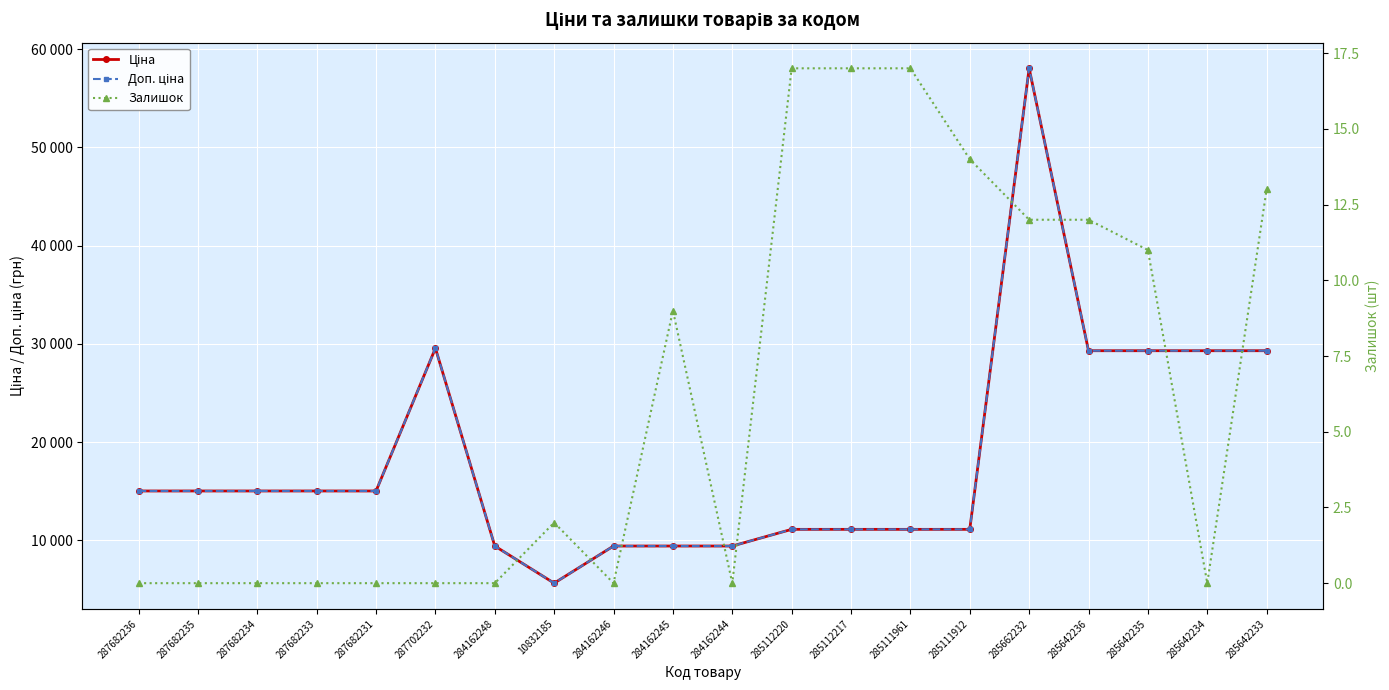

How many data points in Ціна are above 15019?

11